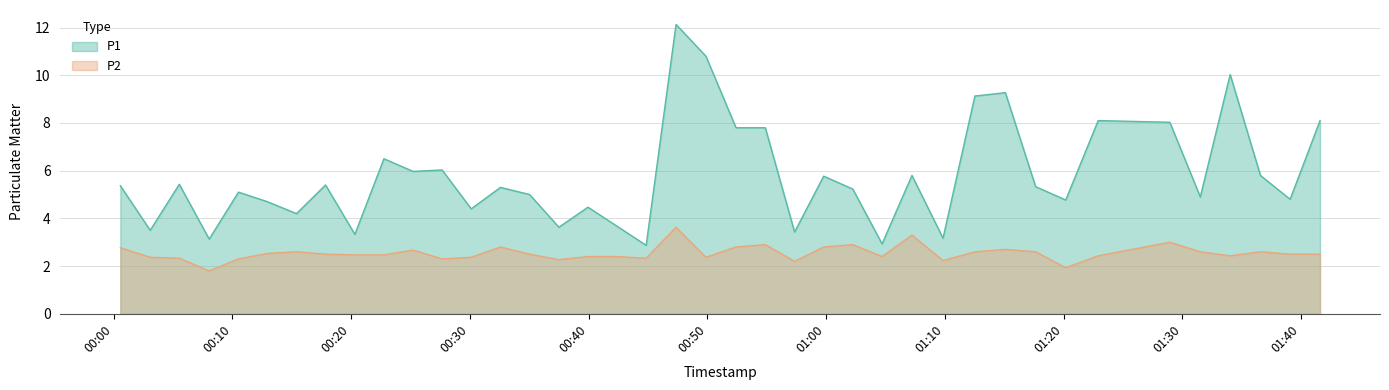

True or false: P1 and P2 intersect in this chart.

False